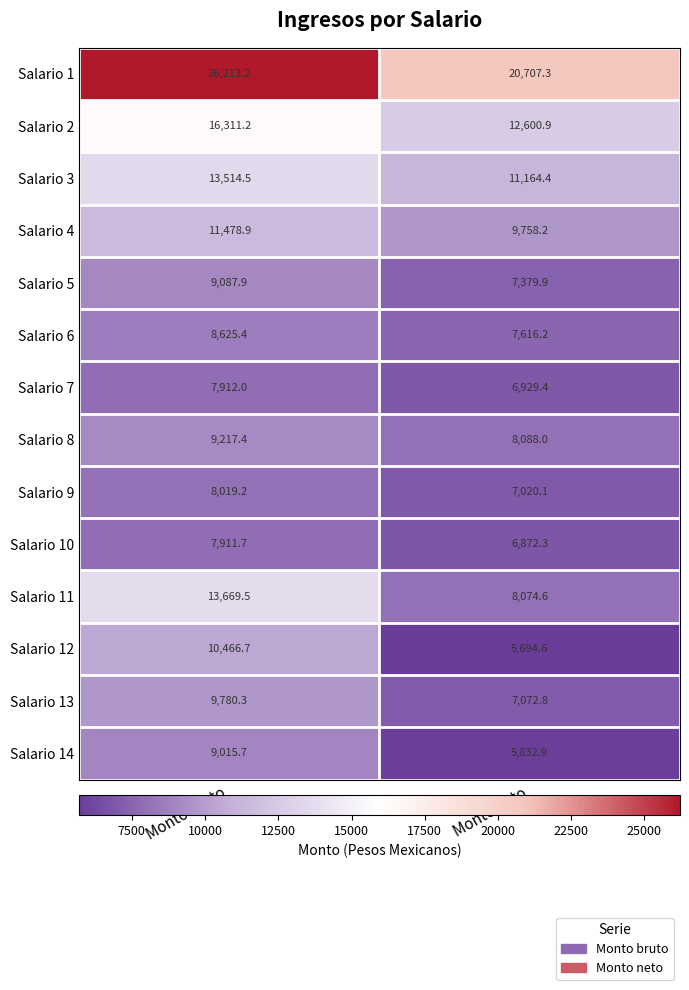

Reading right to left, extract all data points from this chart.

Salario 1: Monto neto=20707.3	Monto bruto=26213.2
Salario 2: Monto neto=12600.9	Monto bruto=16311.2
Salario 3: Monto neto=11164.4	Monto bruto=13514.5
Salario 4: Monto neto=9758.2	Monto bruto=11478.9
Salario 5: Monto neto=7379.9	Monto bruto=9087.9
Salario 6: Monto neto=7616.2	Monto bruto=8625.4
Salario 7: Monto neto=6929.4	Monto bruto=7912.0
Salario 8: Monto neto=8088.0	Monto bruto=9217.4
Salario 9: Monto neto=7020.1	Monto bruto=8019.2
Salario 10: Monto neto=6872.3	Monto bruto=7911.7
Salario 11: Monto neto=8074.6	Monto bruto=13669.5
Salario 12: Monto neto=5694.6	Monto bruto=10466.7
Salario 13: Monto neto=7072.8	Monto bruto=9780.3
Salario 14: Monto neto=5832.9	Monto bruto=9015.7